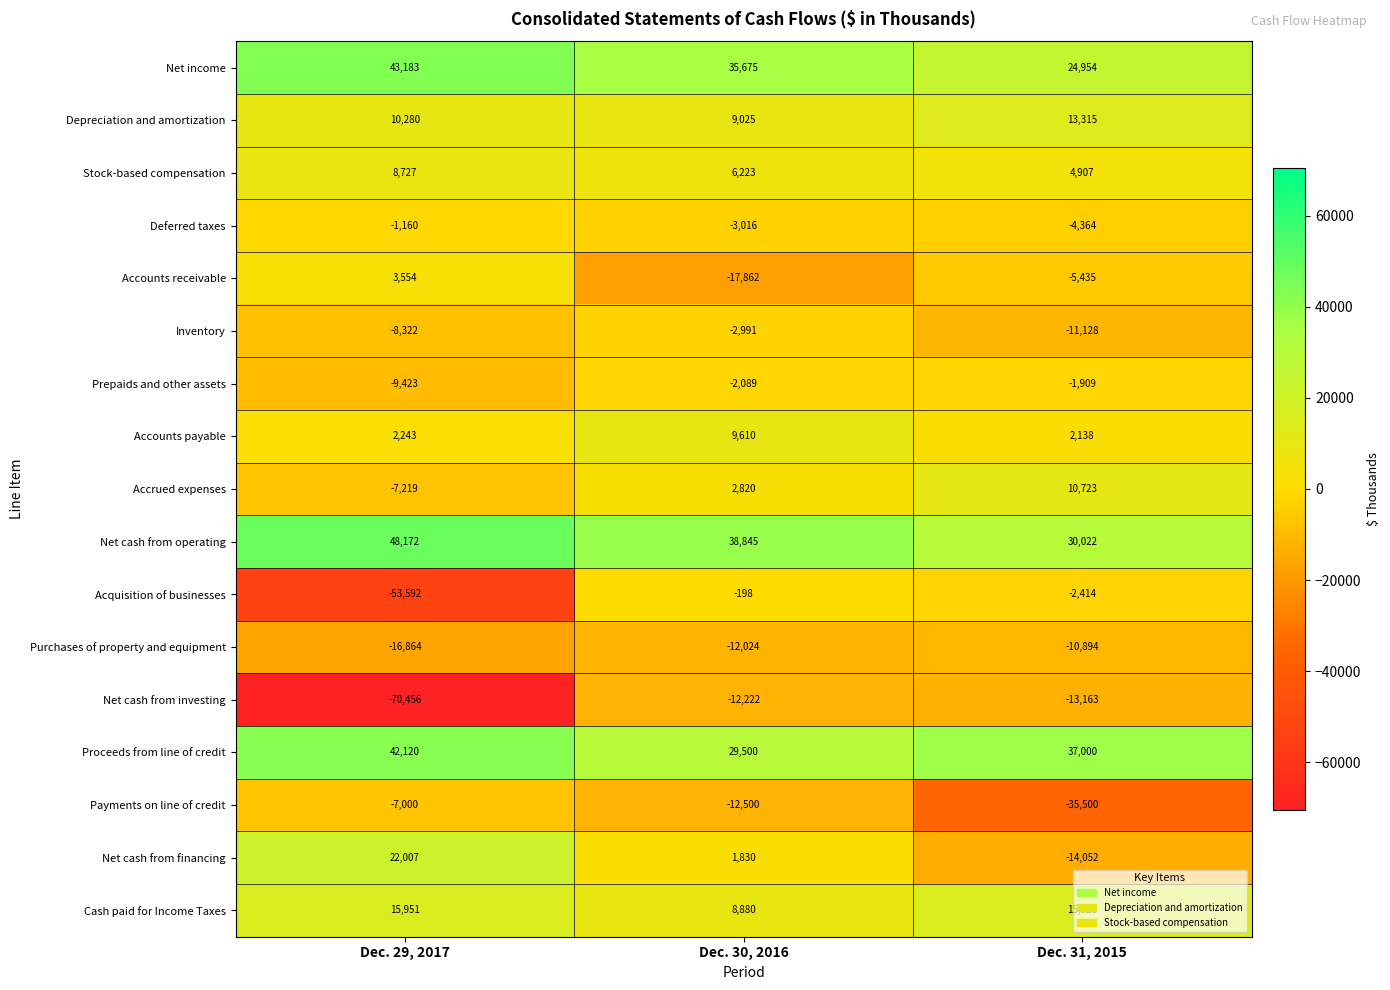

Read the Net cash from operating value at Dec. 29, 2017, to the nearest 10.

48170